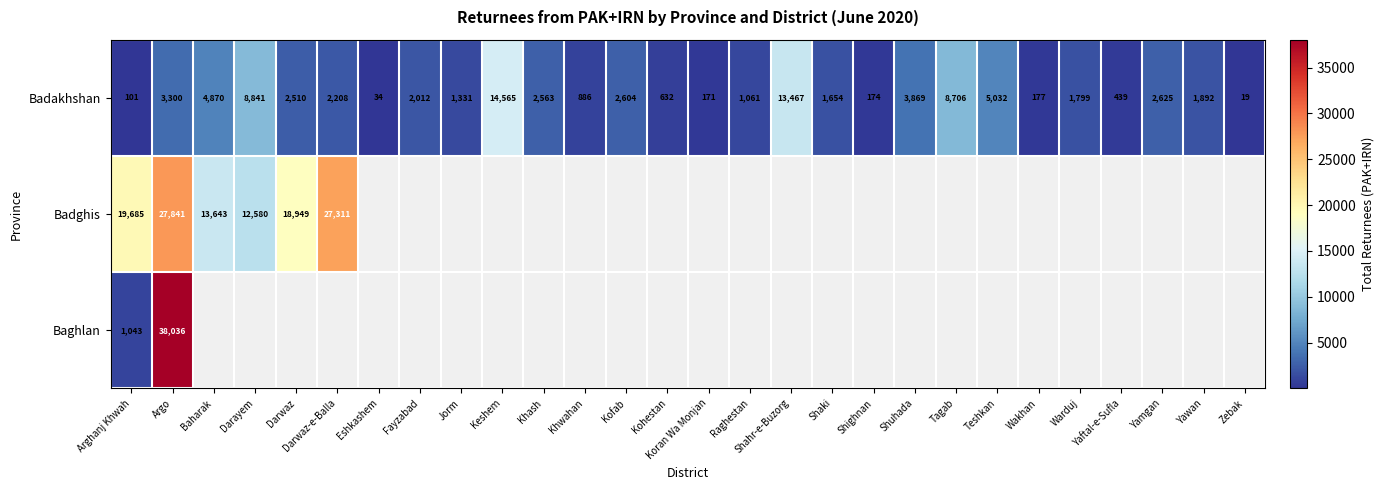

At how many categories does at least one series exceed 7997?

9